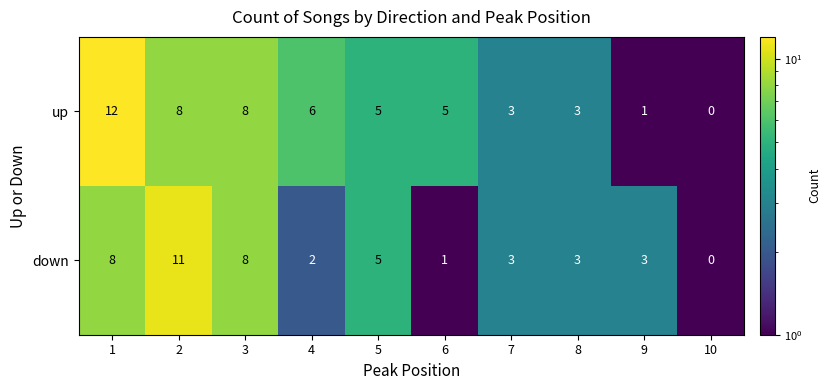

Reading left to right, extract all data points from this chart.

up: 12	8	8	6	5	5	3	3	1	0
down: 8	11	8	2	5	1	3	3	3	0